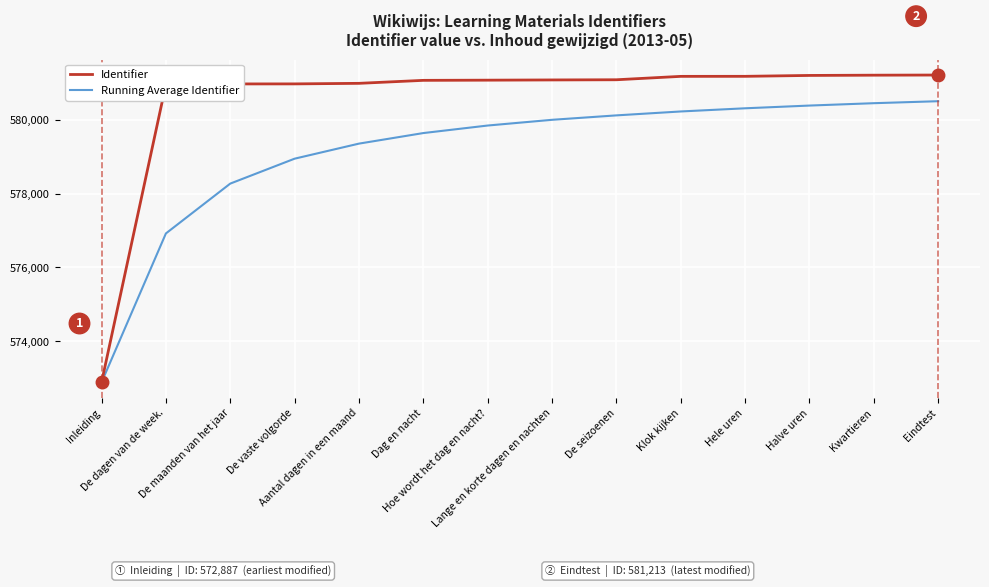

Which series has the largest range (max minus min)?

Identifier